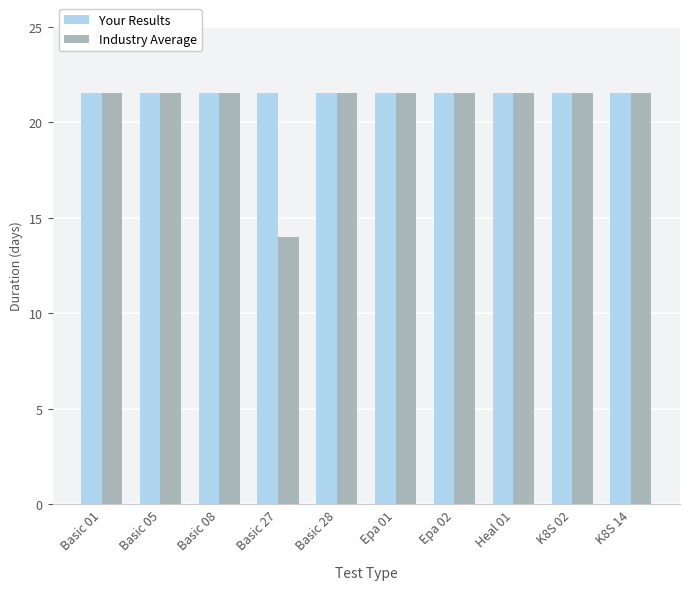

Is it true that Your Results equals 7.4 at Basic 27?

False